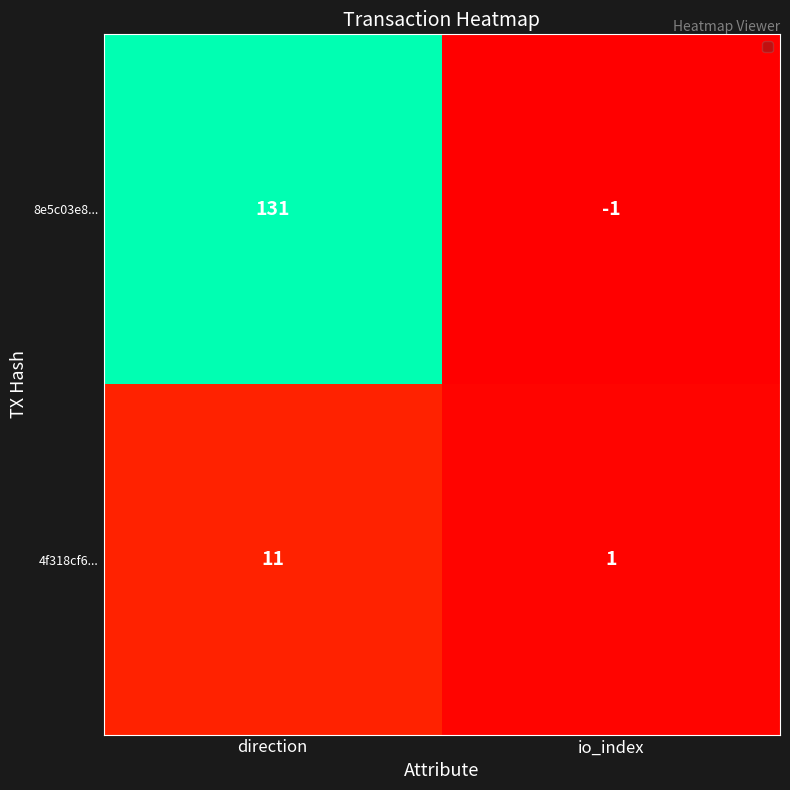

At which category is the sum across all series the highest?

direction